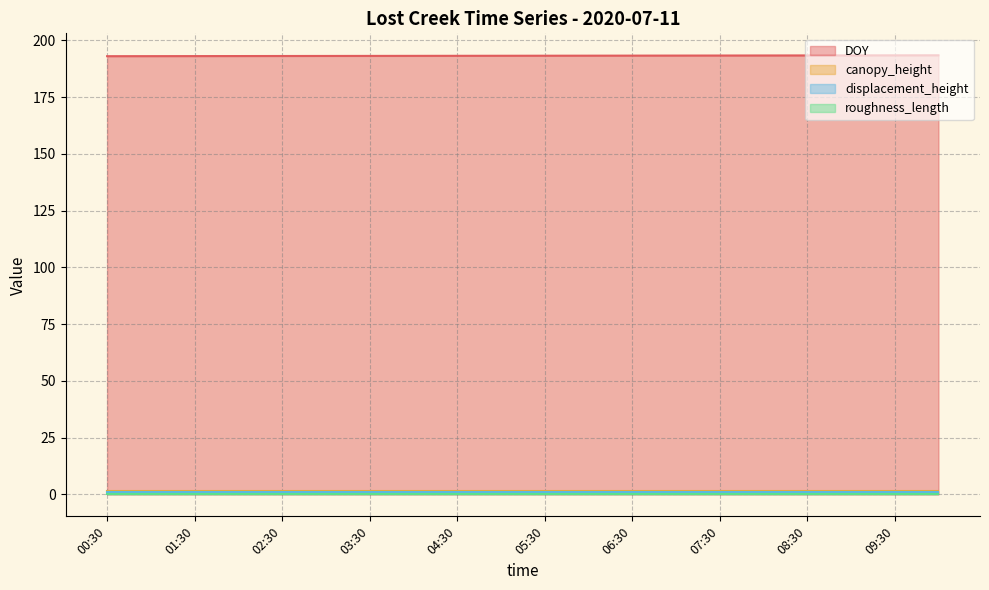

True or false: DOY and roughness_length intersect in this chart.

False